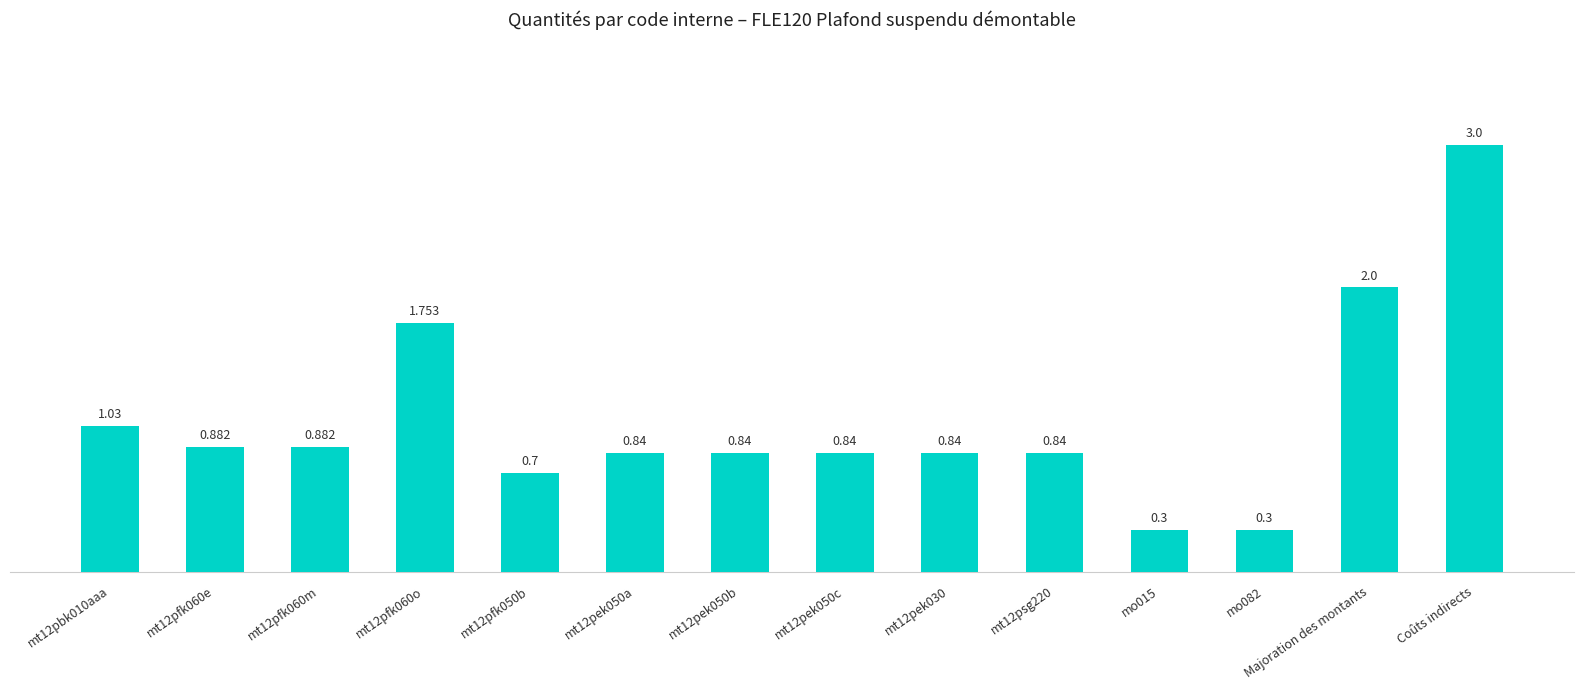

What is the difference between the maximum and minimum values?

2.7